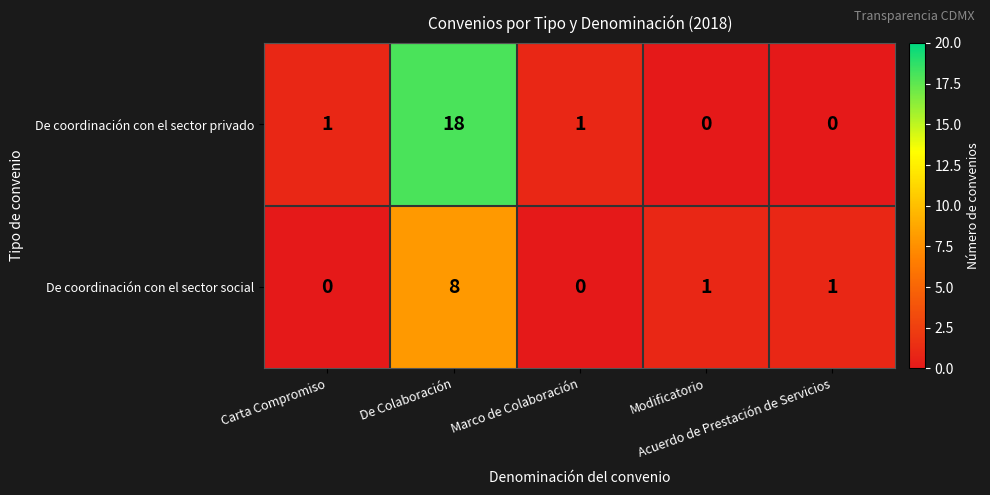

Count the number of categories in the chart.

5